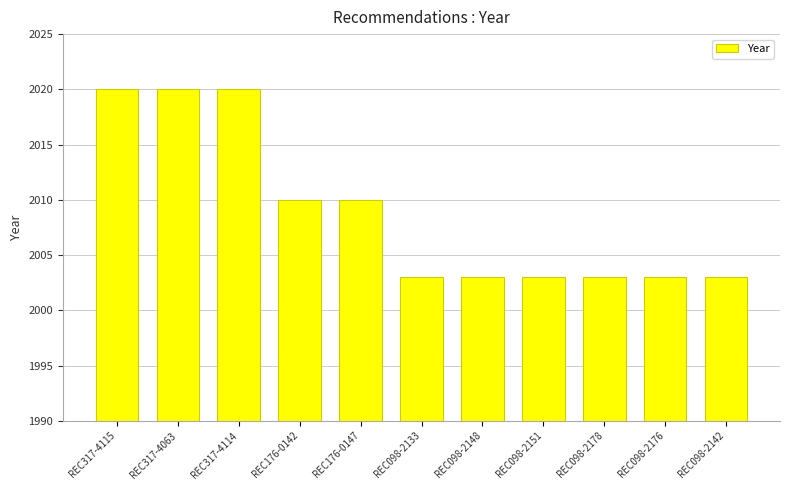

How many data points does each series have?

11